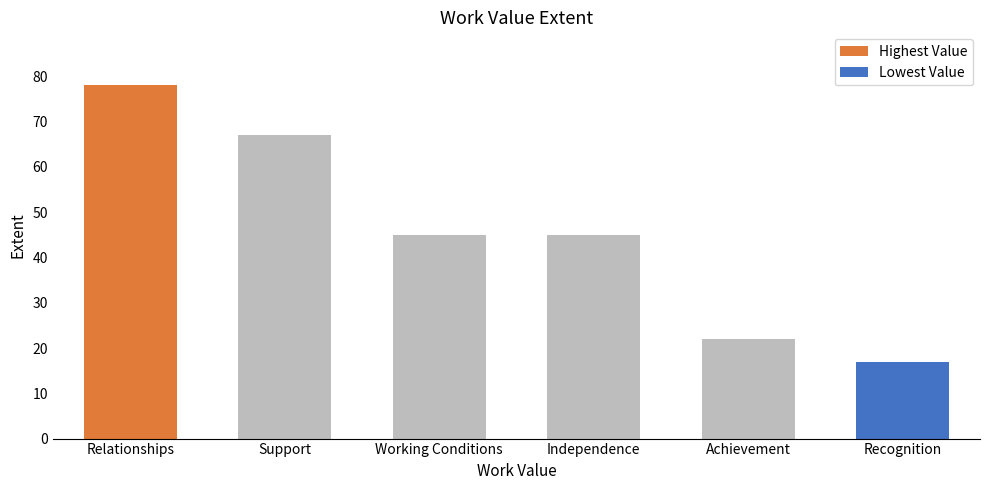

Approximately how many times larger is the value at Achievement compared to Independence?

0.5